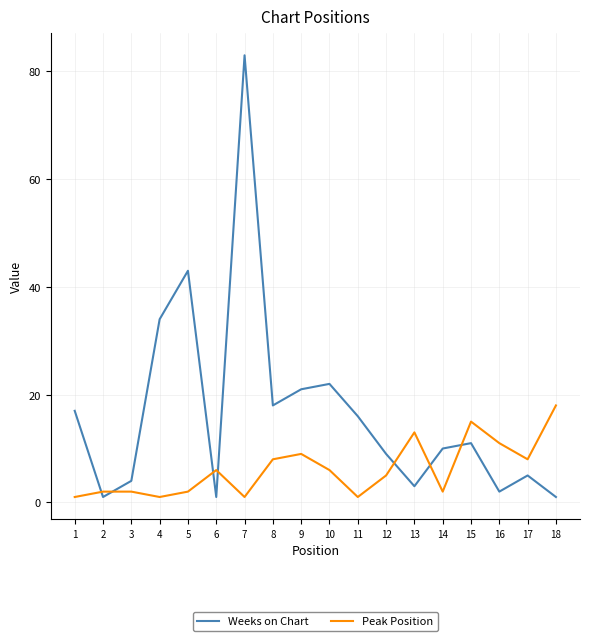

List the series in order of their peak value, highest first.

Weeks on Chart, Peak Position